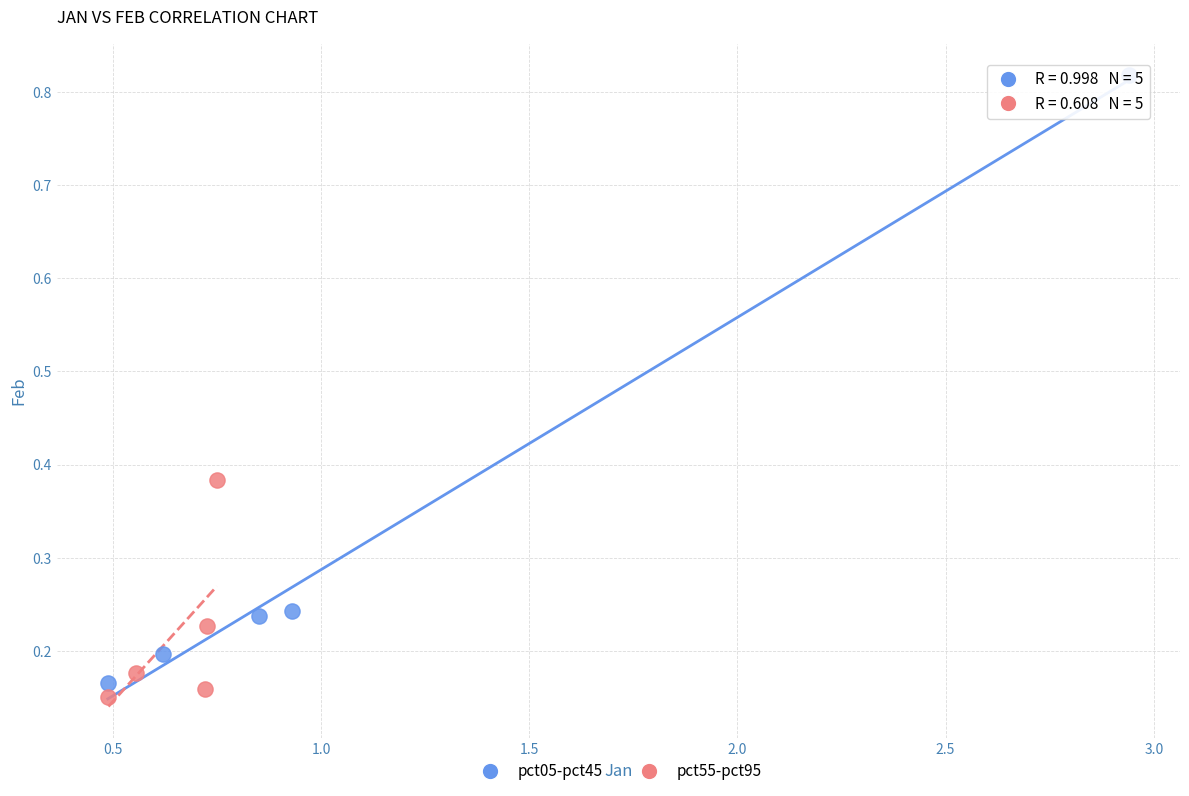

What are all the series names shown in the legend?

pct05-pct45, pct55-pct95